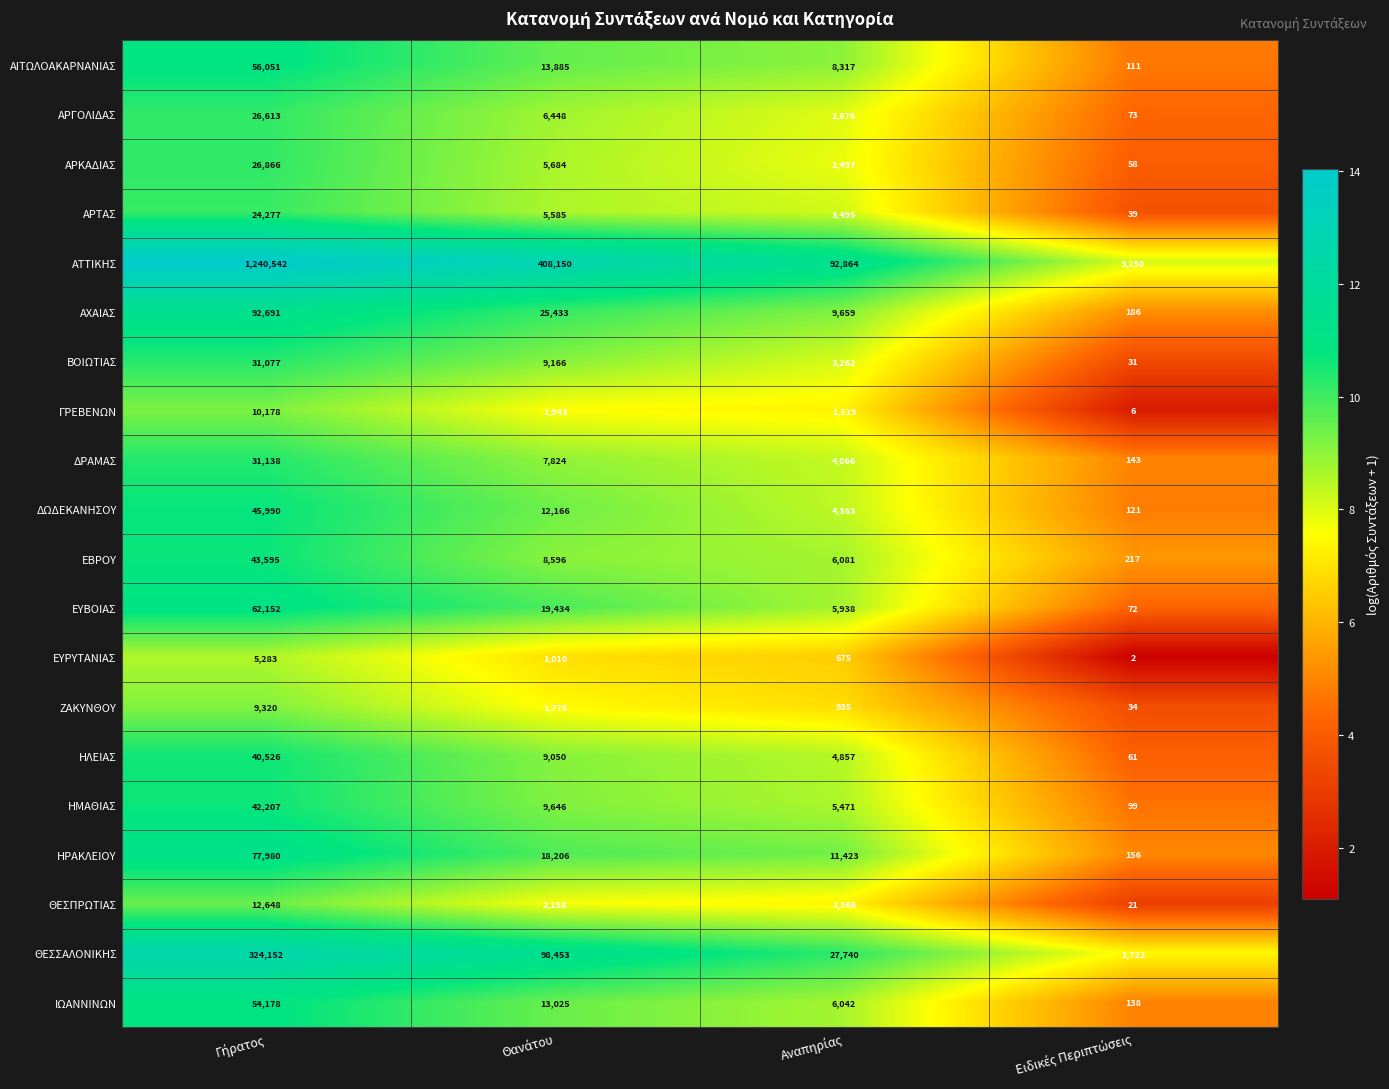

What is the greatest value displayed?

1240542